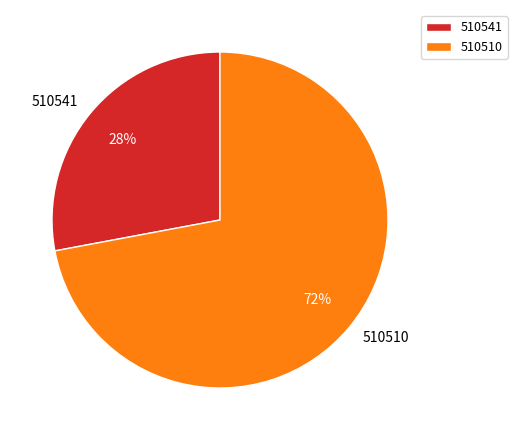

How many slices are in this pie chart?

2